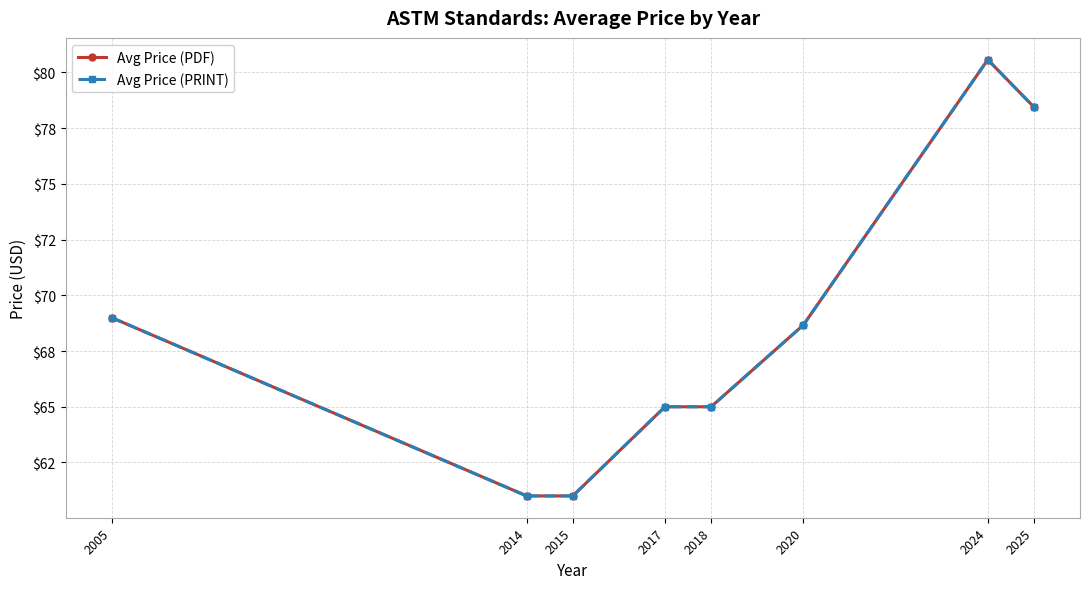

Does the chart have visible grid lines?

Yes